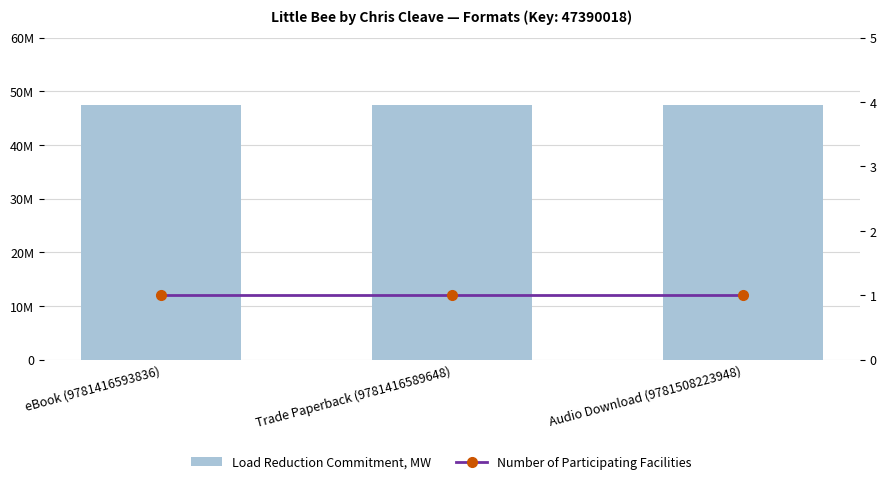

What are all the series names shown in the legend?

Load Reduction Commitment, MW, Number of Participating Facilities